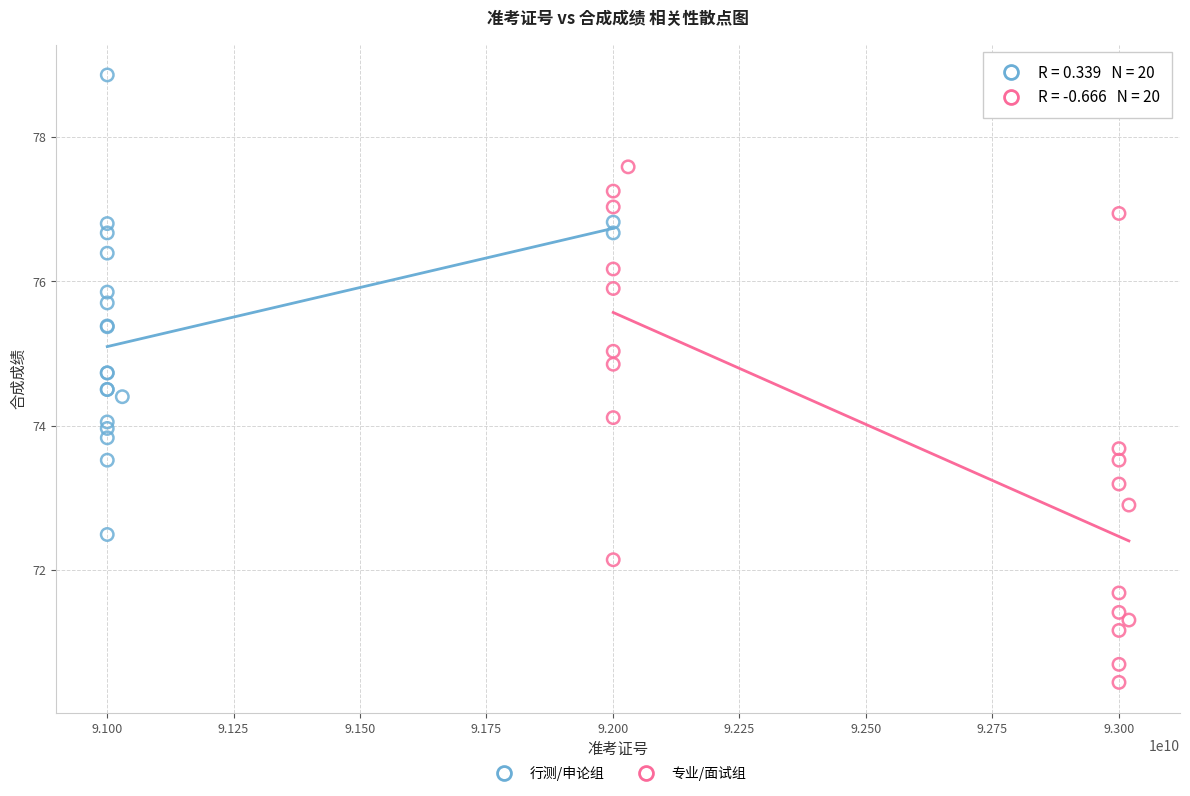

Which series has the largest Y range (max minus min)?

专业/面试组